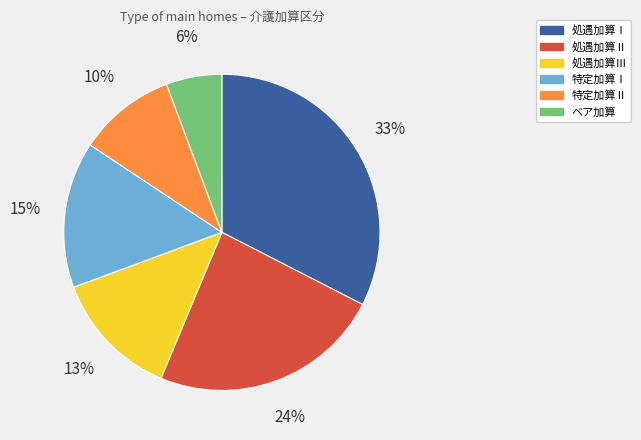

How many segments does this pie chart have?

6